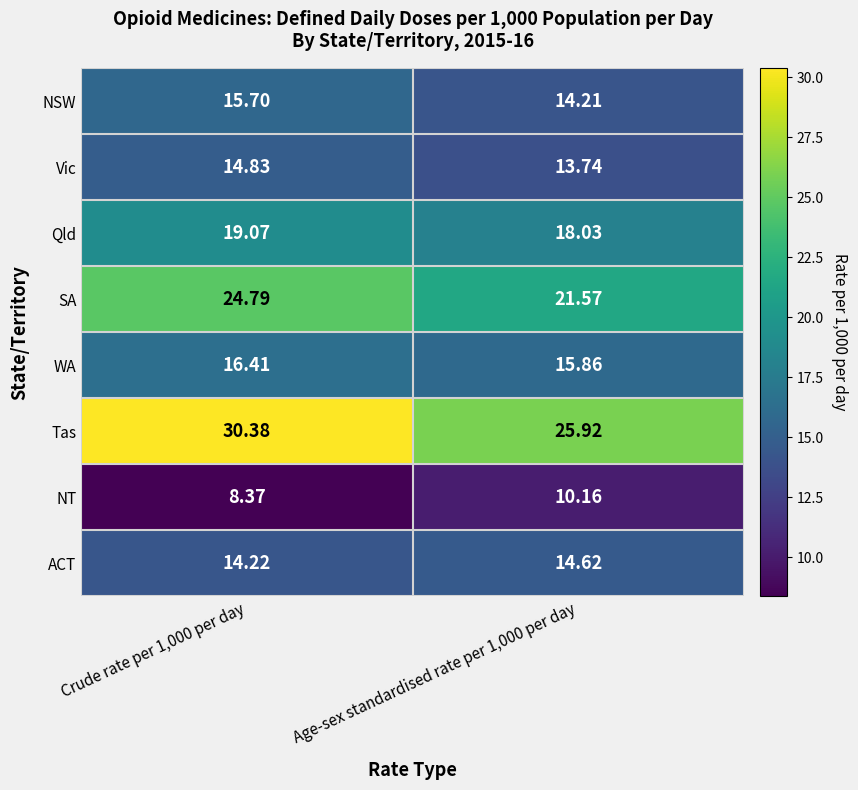

Which series has the largest total across all categories?

Tas